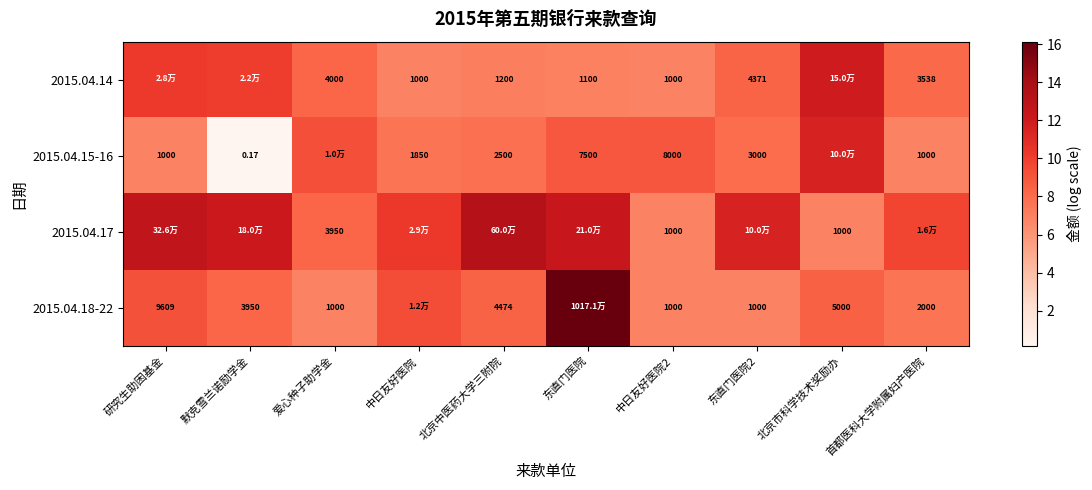

What is the smallest value displayed?

0.2